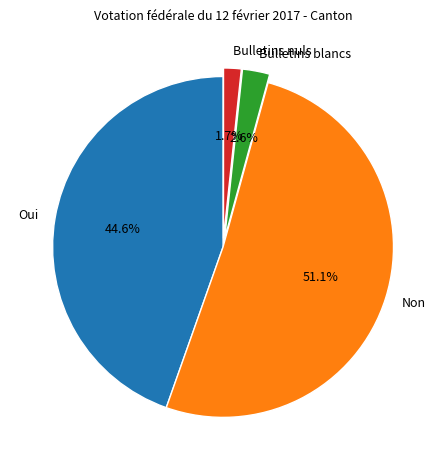

Does Non account for over 50% of the chart?

Yes